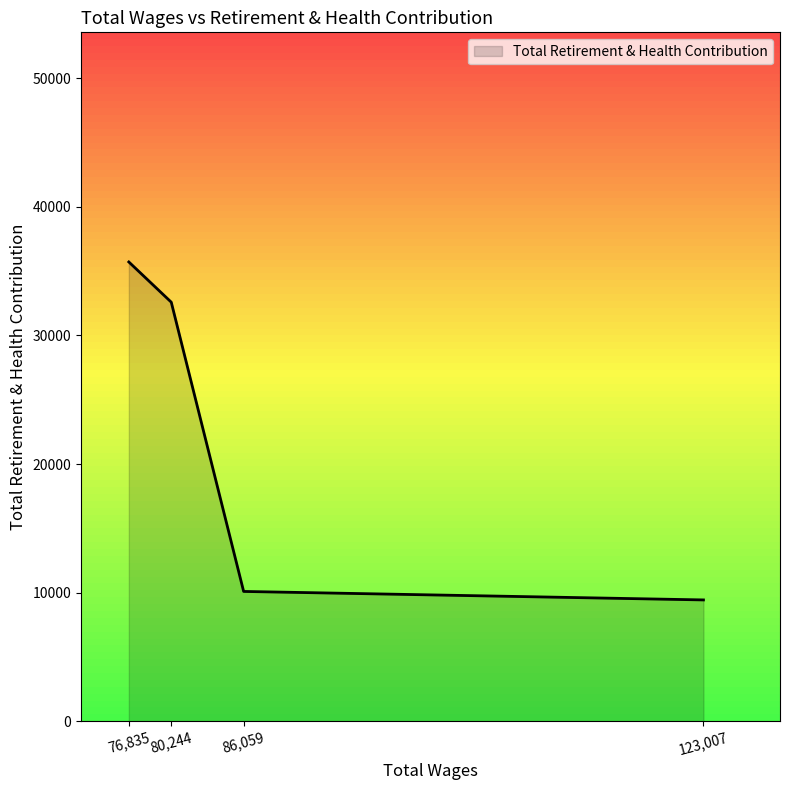

What is the sum of all values?

87835